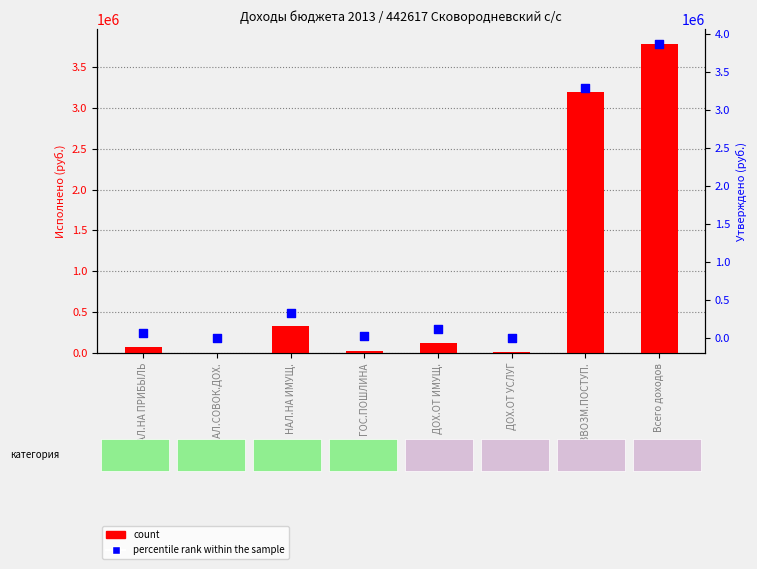

Is the value of count at НАЛ.СОВОК.ДОХ. greater than the value of percentile rank within the sample at ДОХ.ОТ УСЛУГ?

No